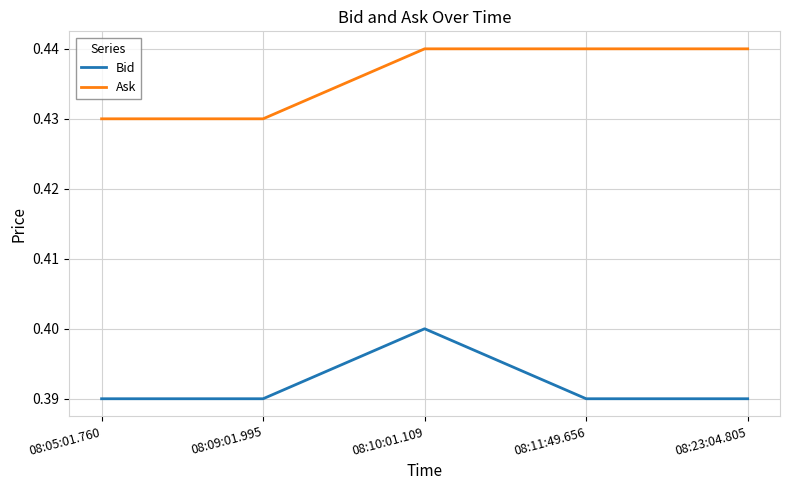

Does the chart have visible grid lines?

Yes